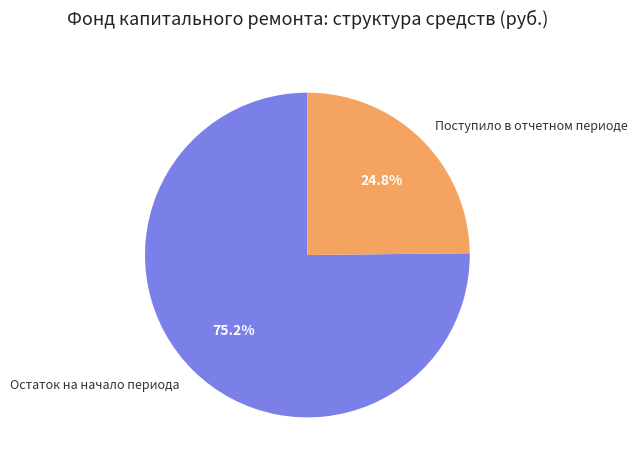

Which slice is the largest?

Остаток на начало периода